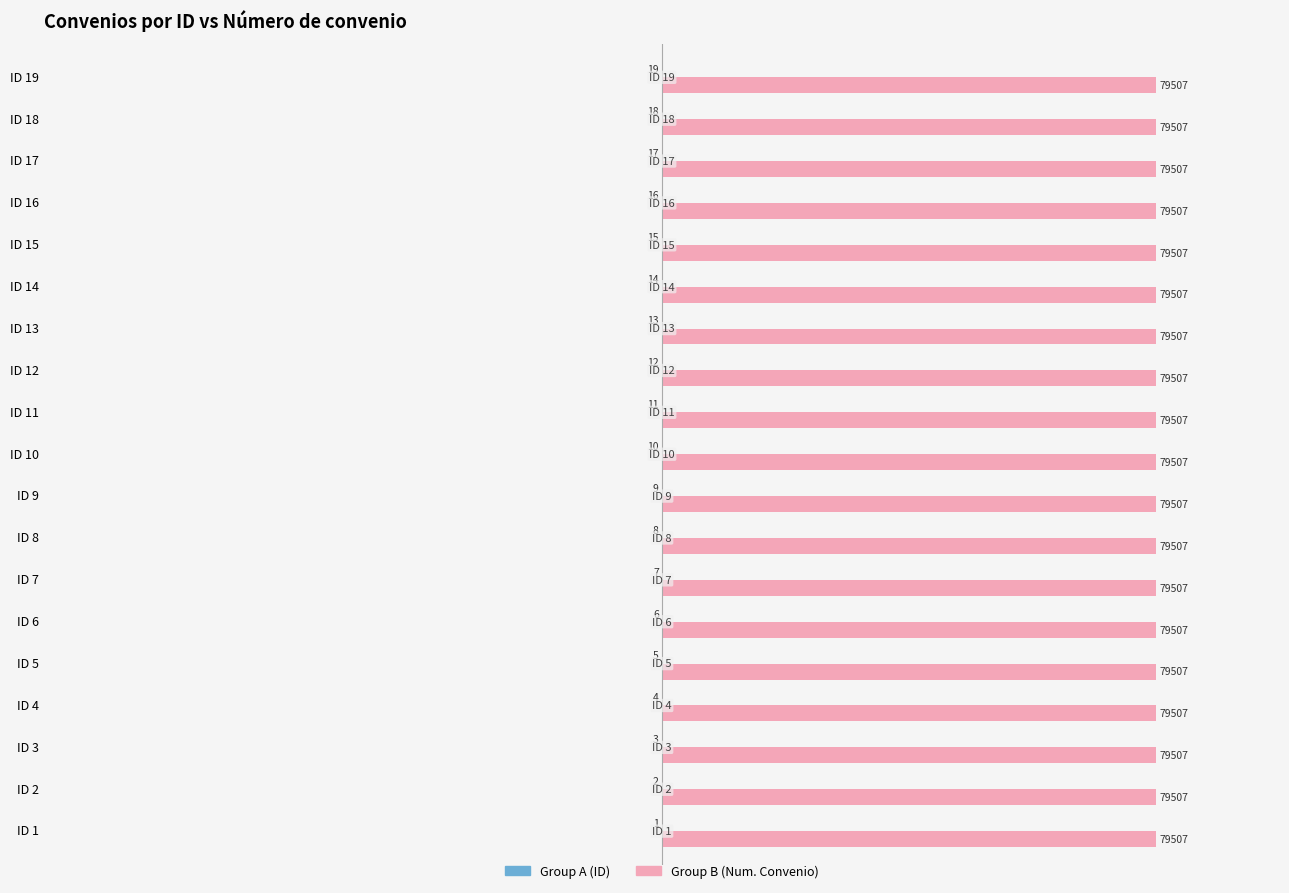

What is the greatest value displayed?

79507